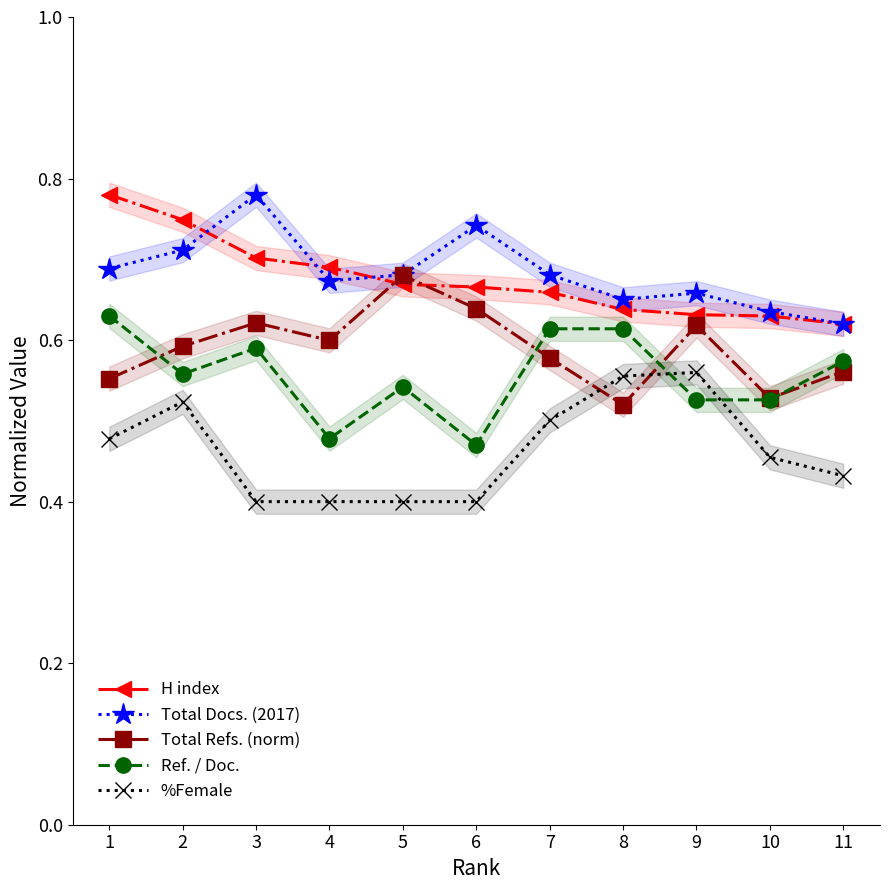

What is the difference between the highest and lowest values at 1?

0.3